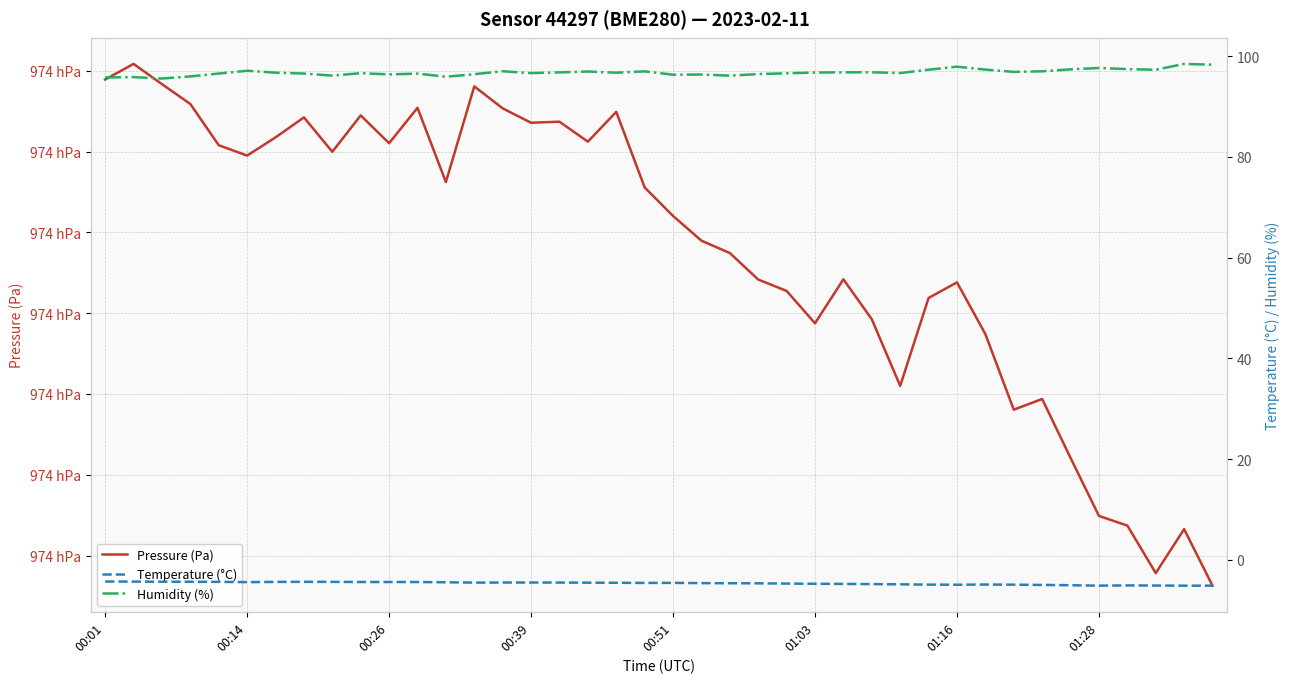

What is the maximum value shown in the chart?

97410.8